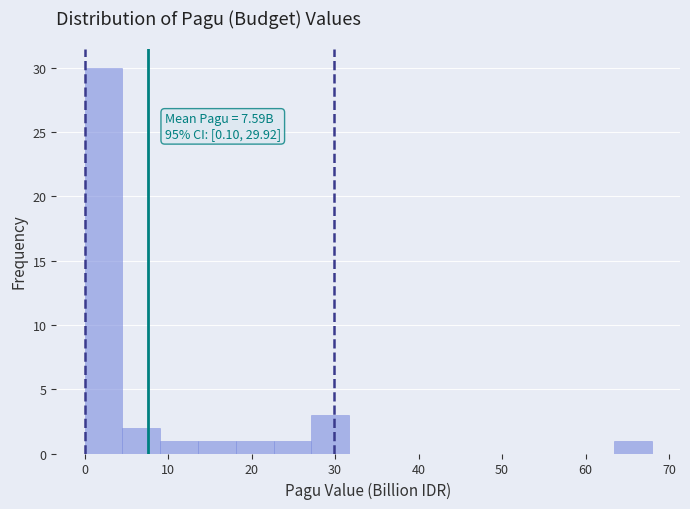

Over which range of the x-axis is the bar tallest?

0 to 5